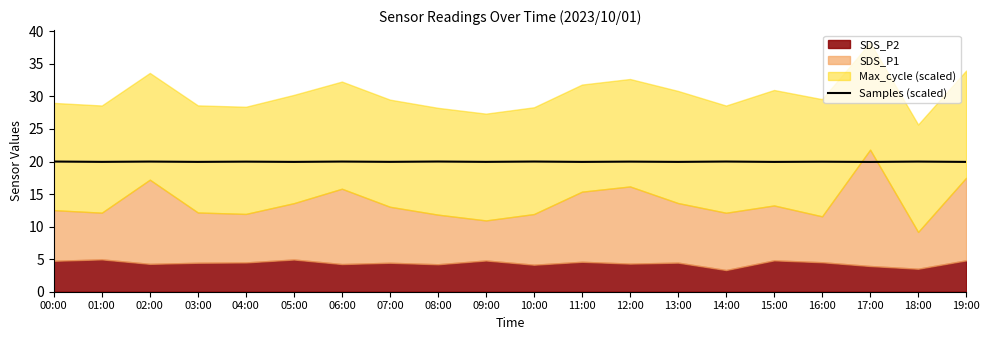

How many lines are shown in the chart?

1